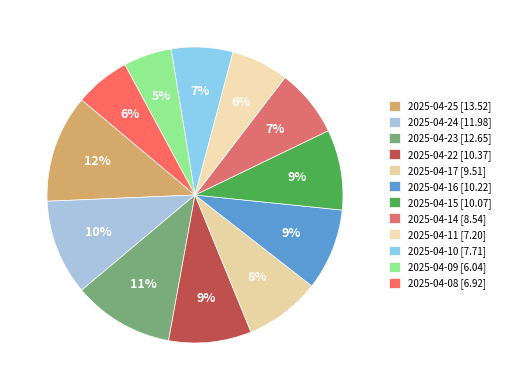

What is the change in value from 2025-04-24 to 2025-04-16?

-1.8